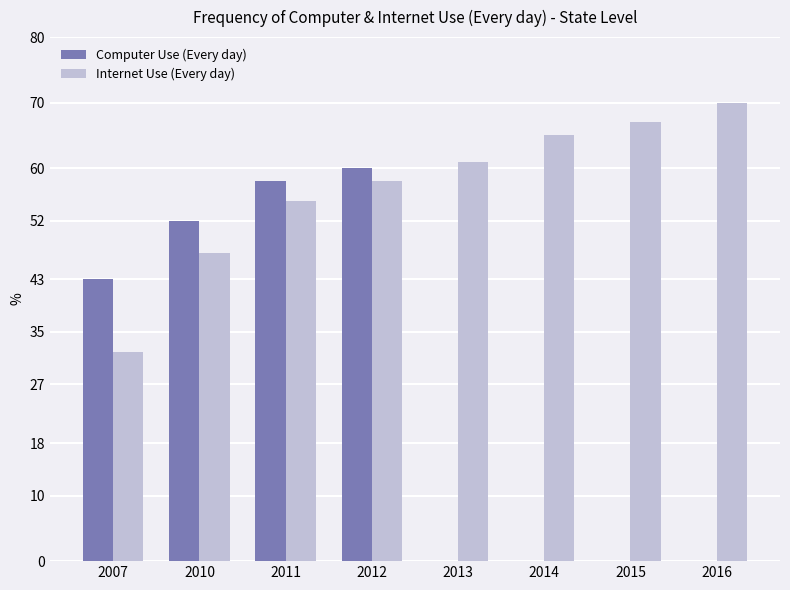

What is the sum of the Internet Use (Every day) values at 2012 and 2013?

119